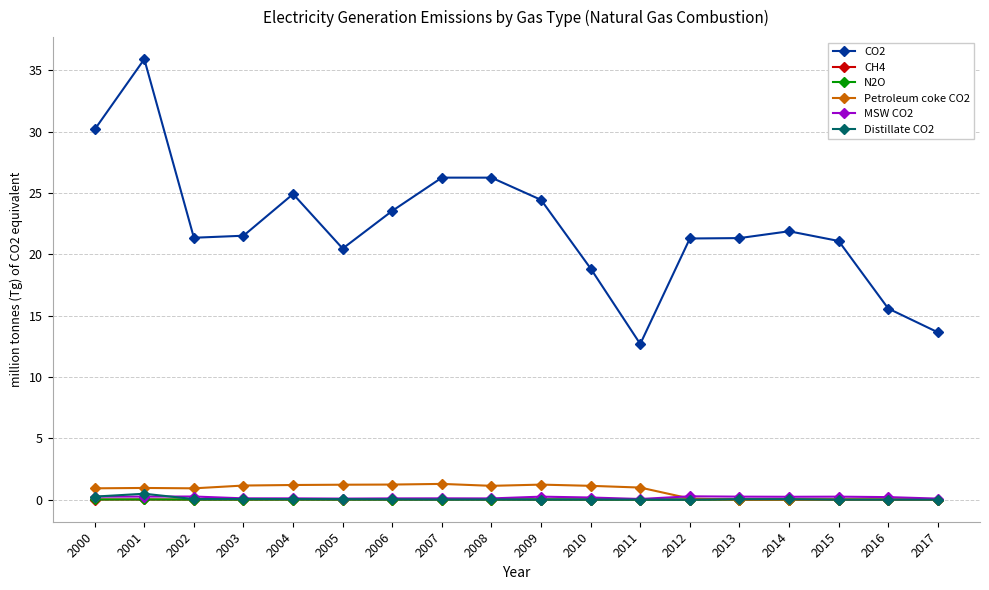

The Petroleum coke CO2 series shows 0.0 at 2017. True or false?

True